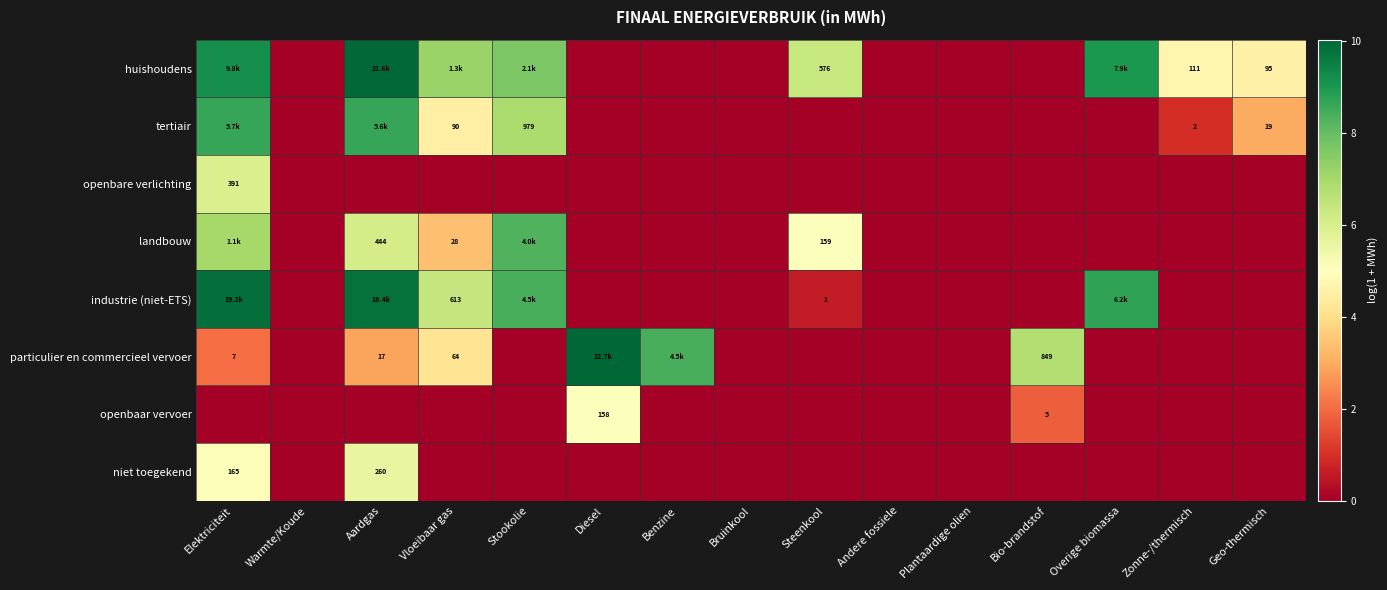

Which series has the widest spread of values?

particulier en commercieel vervoer